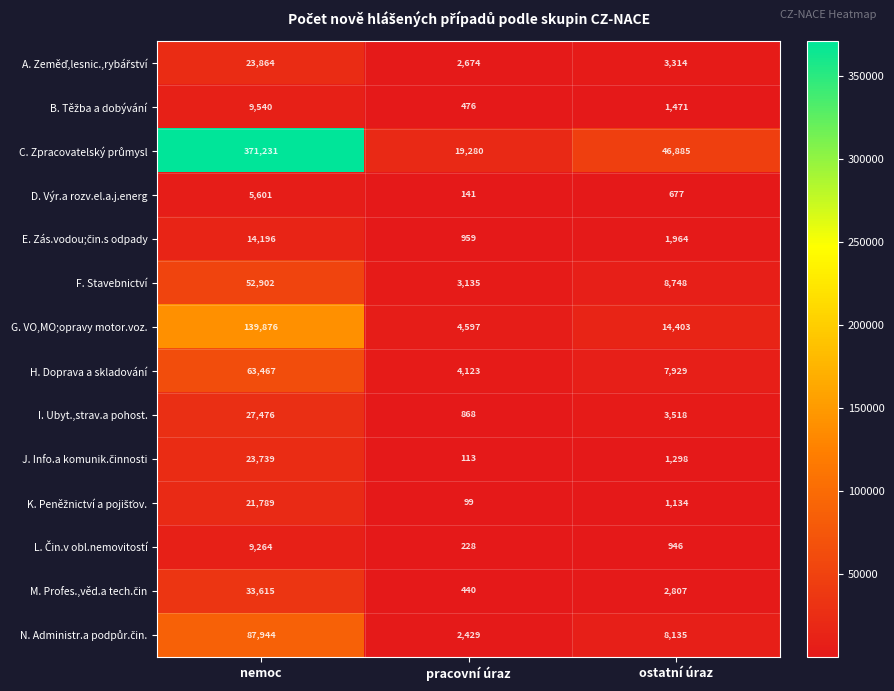

Read the I. Ubyt.,strav.a pohost. value at nemoc, to the nearest 10.

27480